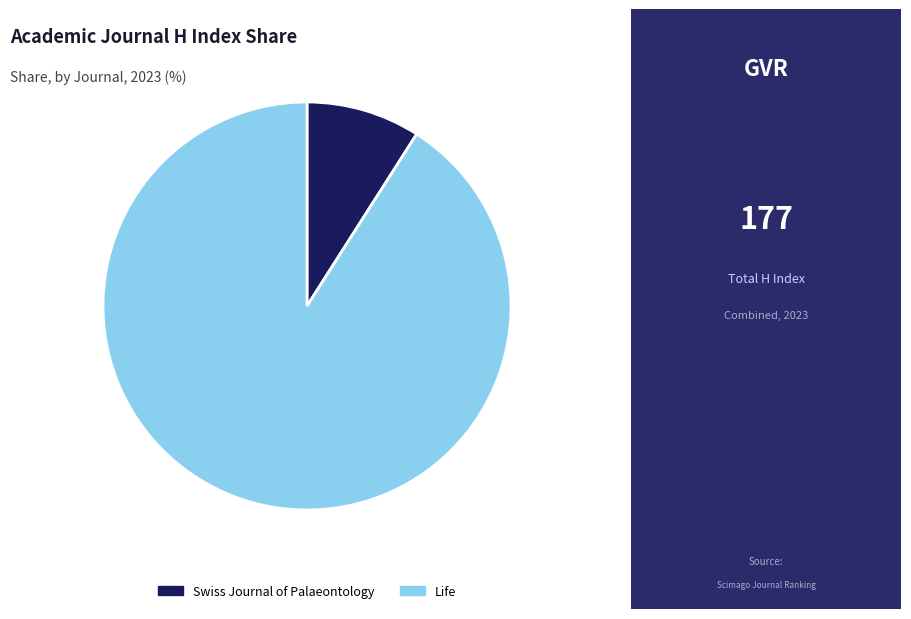

Rank the categories by value from lowest to highest.

Swiss Journal of Palaeontology, Life